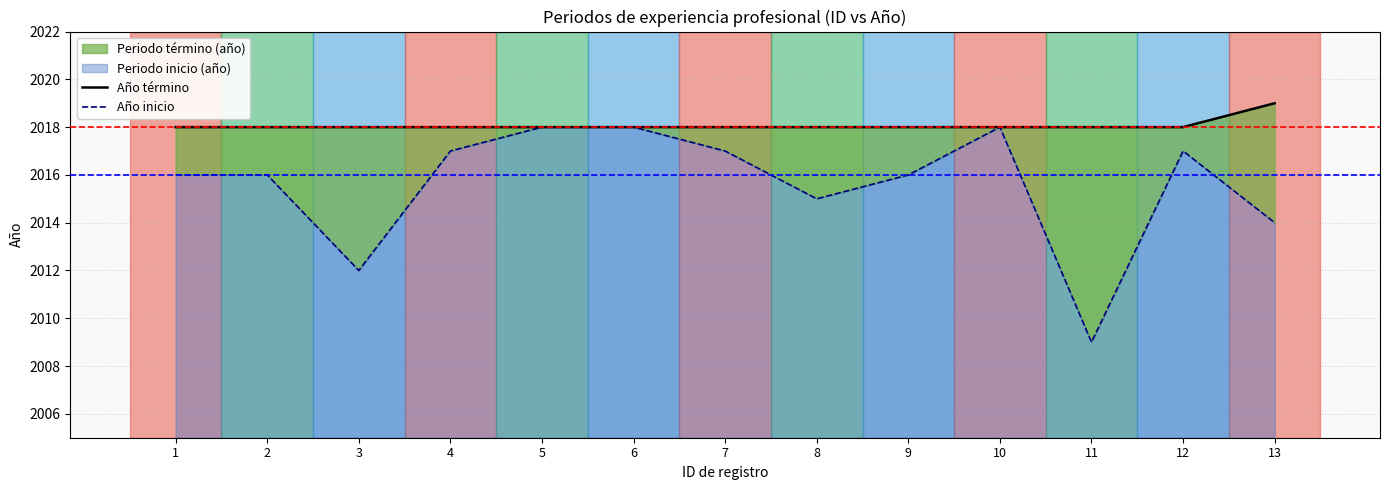

Which series has the largest range (max minus min)?

Año inicio